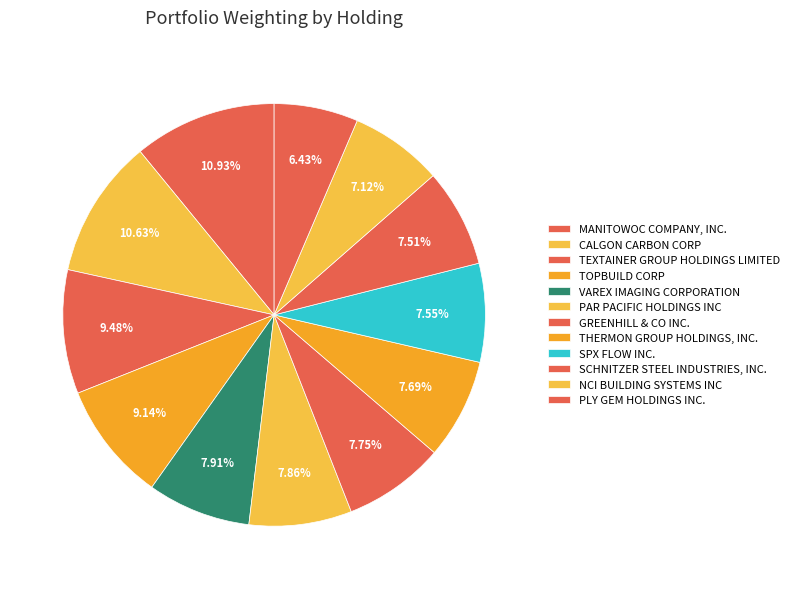

To the nearest percent, what is the average slice percentage?

8%